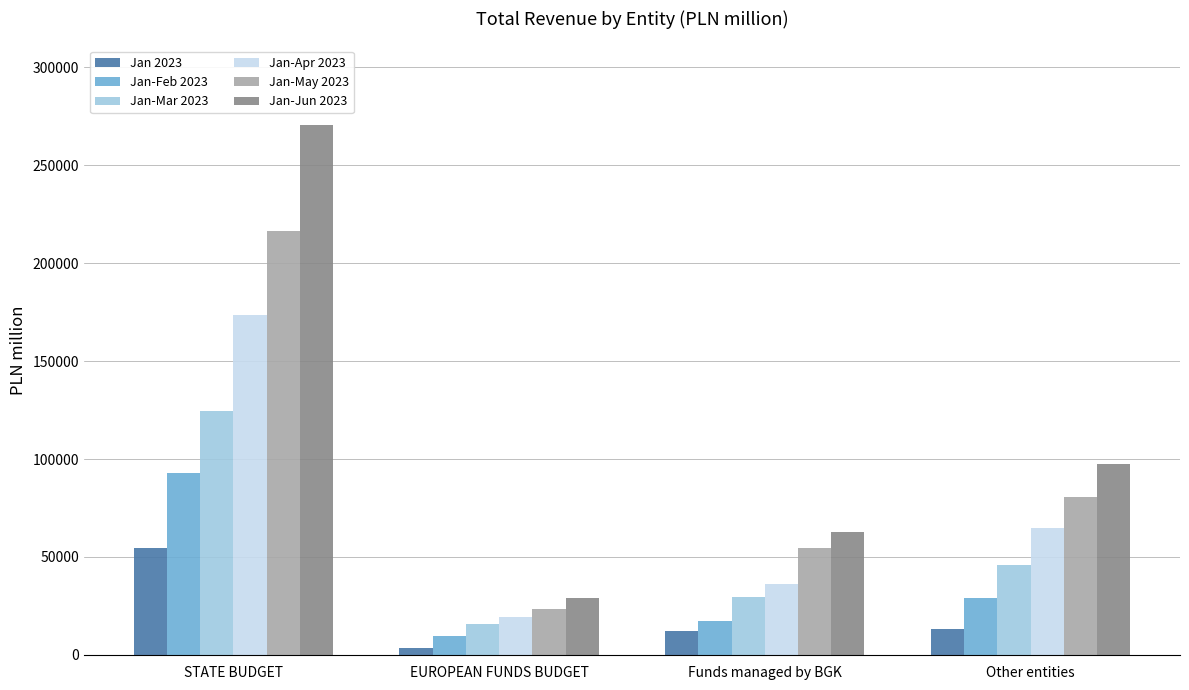

Rank the series at Funds managed by BGK from highest to lowest value.

Jan-Jun 2023, Jan-May 2023, Jan-Apr 2023, Jan-Mar 2023, Jan-Feb 2023, Jan 2023